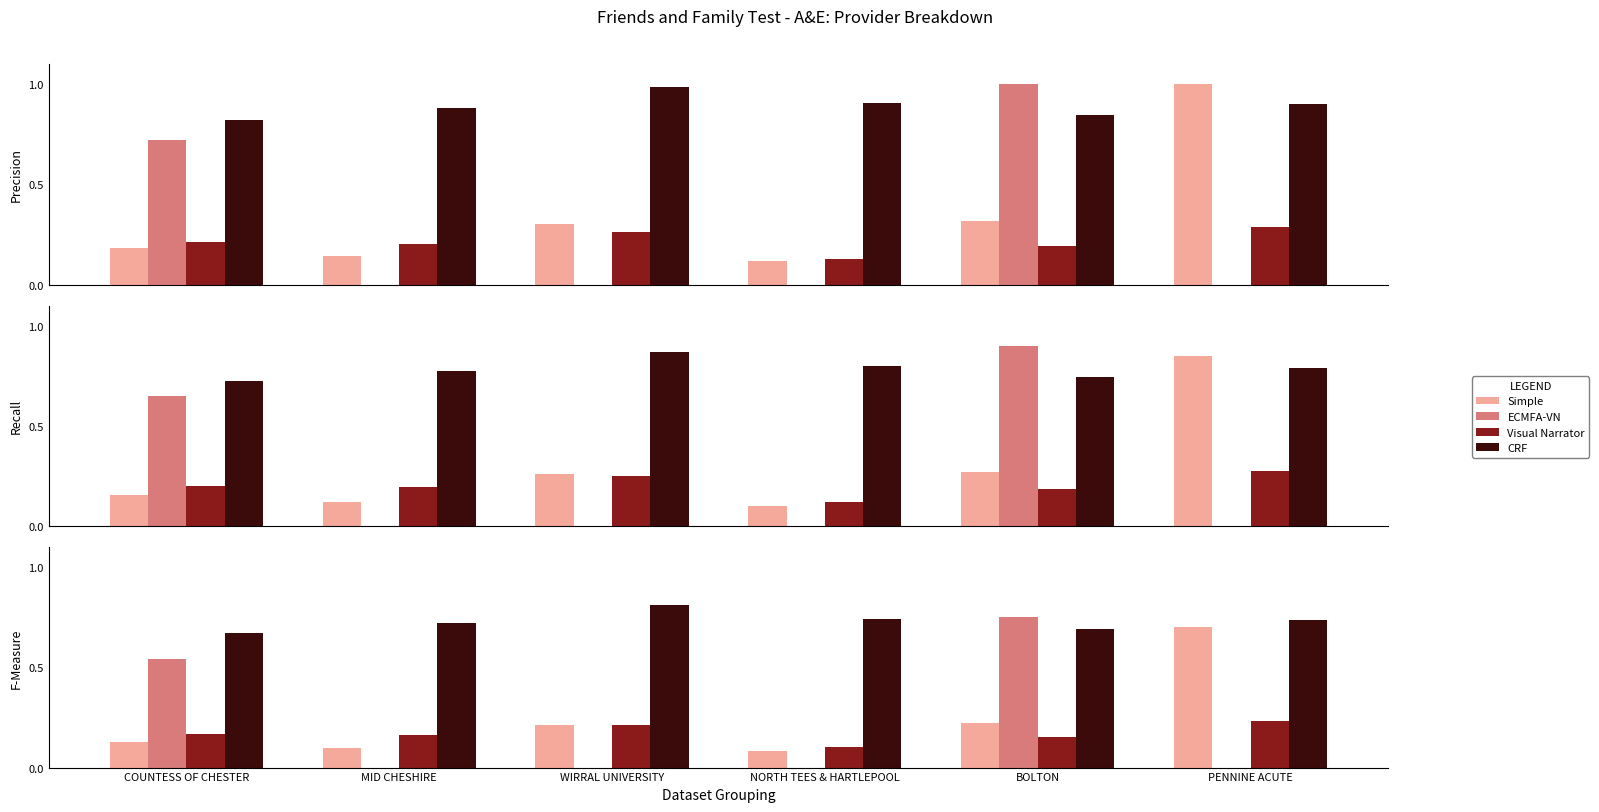

Reading left to right, extract all data points from this chart.

Simple: COUNTESS OF CHESTER=0.1	MID CHESHIRE=0.1	WIRRAL UNIVERSITY=0.2	NORTH TEES & HARTLEPOOL=0.1	BOLTON=0.2	PENNINE ACUTE=0.7
ECMFA-VN: COUNTESS OF CHESTER=0.5	MID CHESHIRE=0.0	WIRRAL UNIVERSITY=0.0	NORTH TEES & HARTLEPOOL=0.0	BOLTON=0.8	PENNINE ACUTE=0.0
Visual Narrator: COUNTESS OF CHESTER=0.2	MID CHESHIRE=0.2	WIRRAL UNIVERSITY=0.2	NORTH TEES & HARTLEPOOL=0.1	BOLTON=0.2	PENNINE ACUTE=0.2
CRF: COUNTESS OF CHESTER=0.7	MID CHESHIRE=0.7	WIRRAL UNIVERSITY=0.8	NORTH TEES & HARTLEPOOL=0.7	BOLTON=0.7	PENNINE ACUTE=0.7